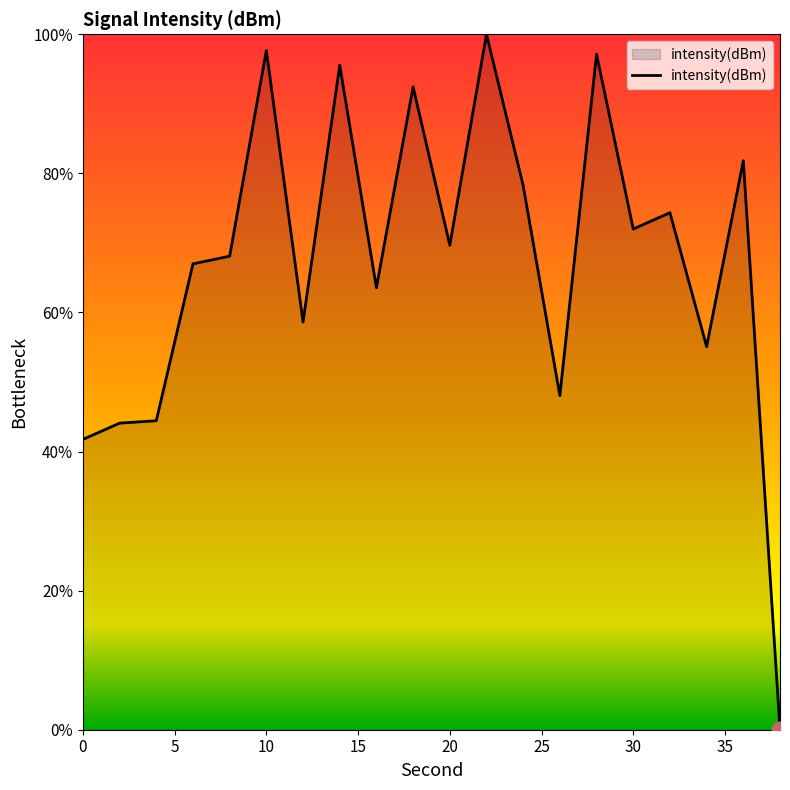

Does the chart have visible grid lines?

No